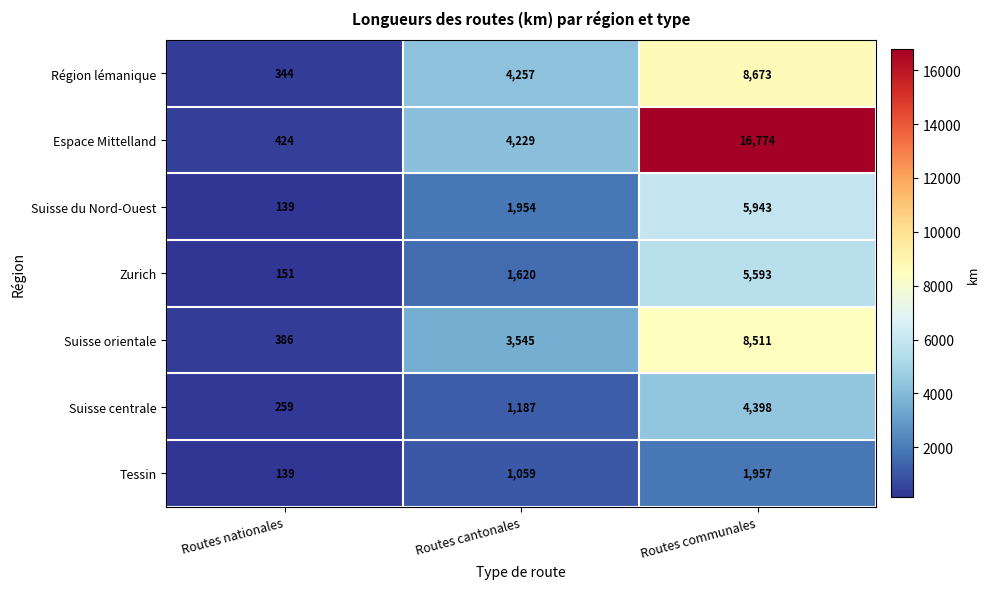

How many Zurich values are between 151 and 5593?

3